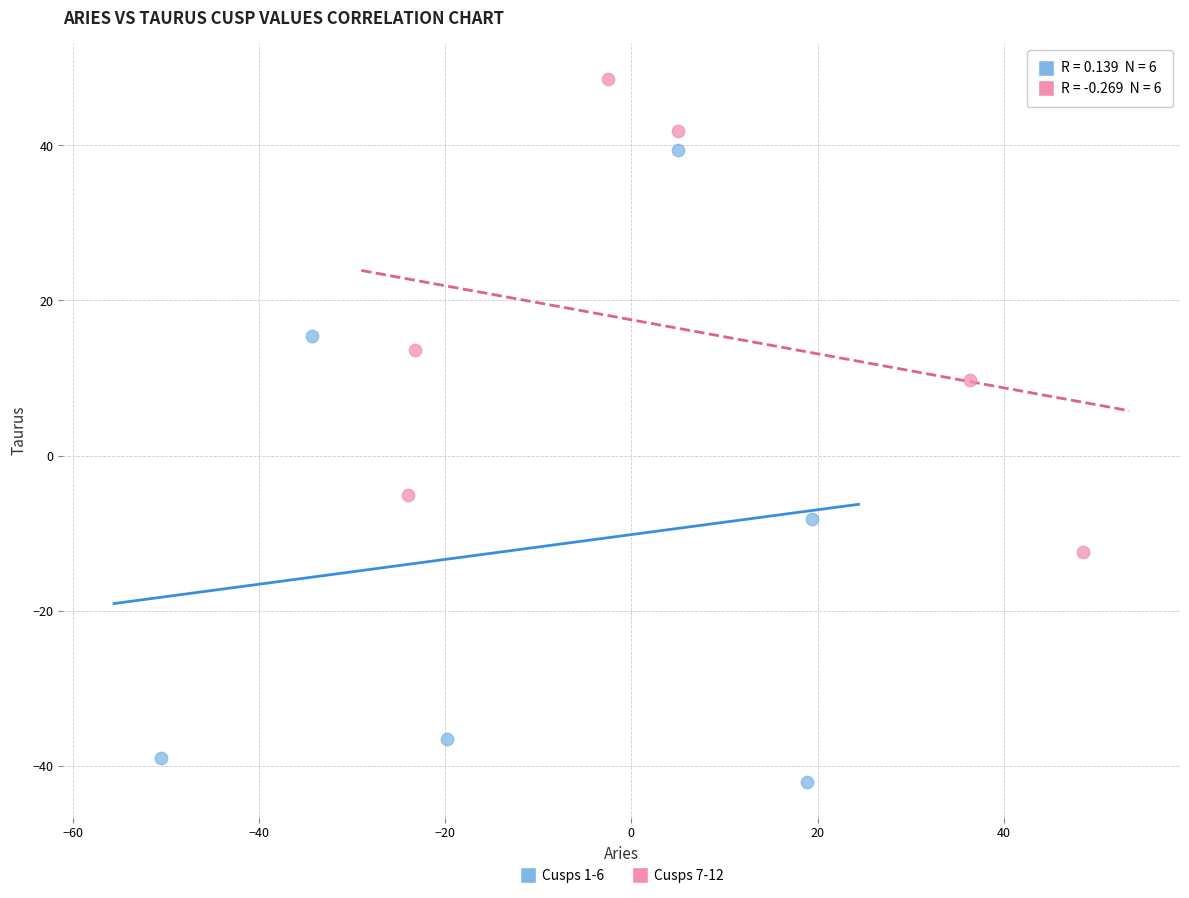

Which series contains the lowest Y value?

Cusps 1-6